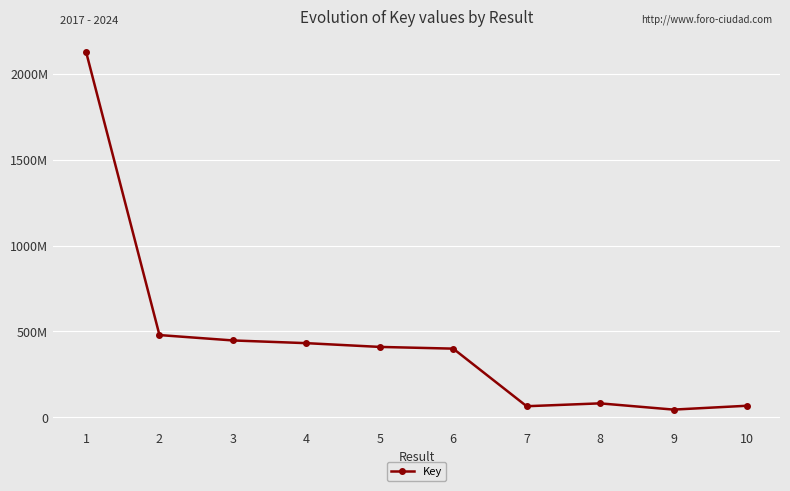

Is this an area chart (filled region under the line)?

No